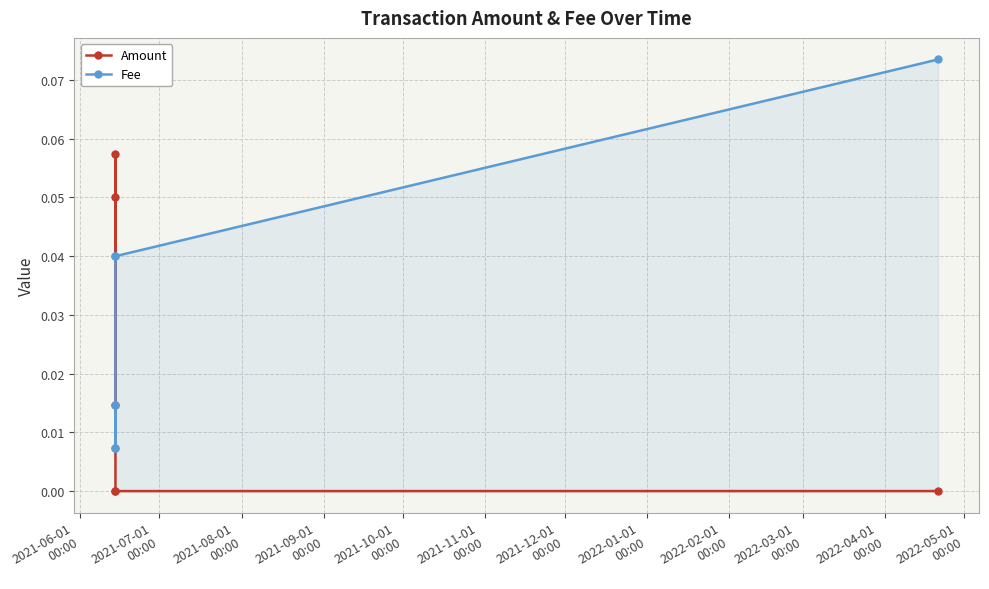

List the series in order of their overall mean, lowest first.

Amount, Fee